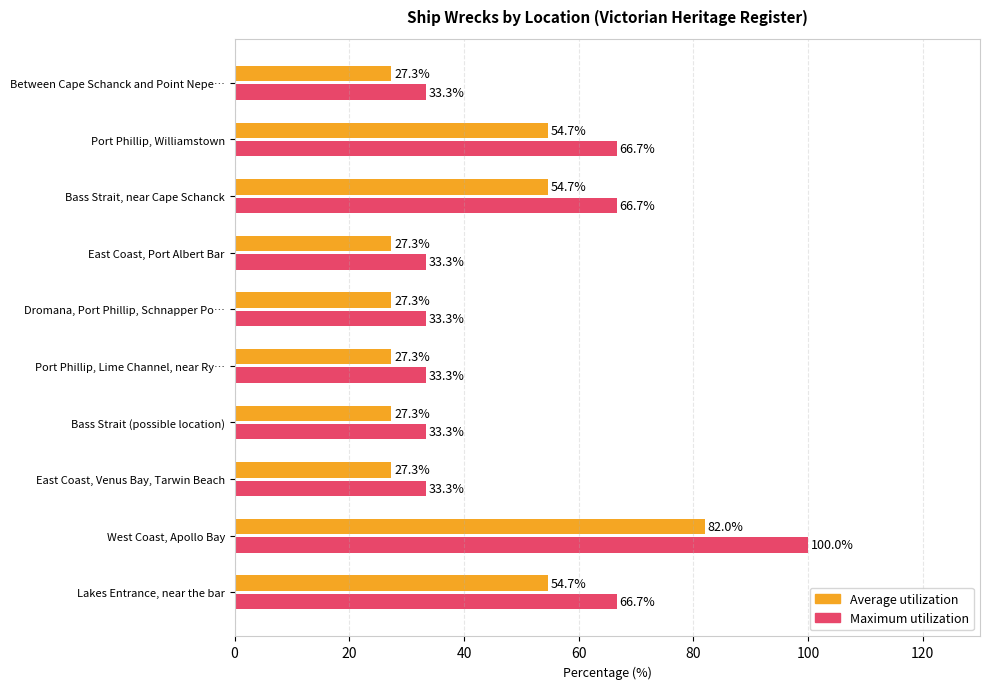

List the series in order of their peak value, lowest first.

Average utilization, Maximum utilization